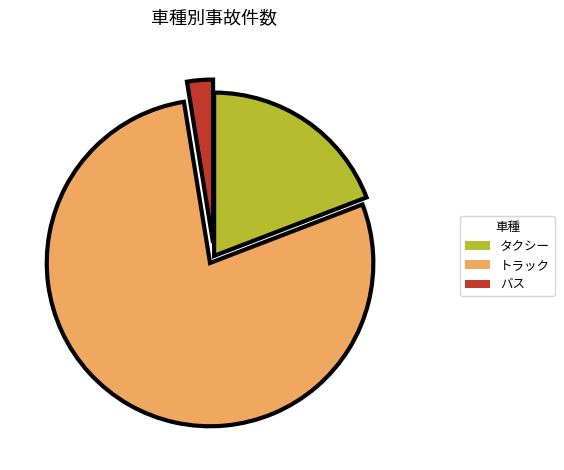

True or false: バス accounts for 3% of the total.

True